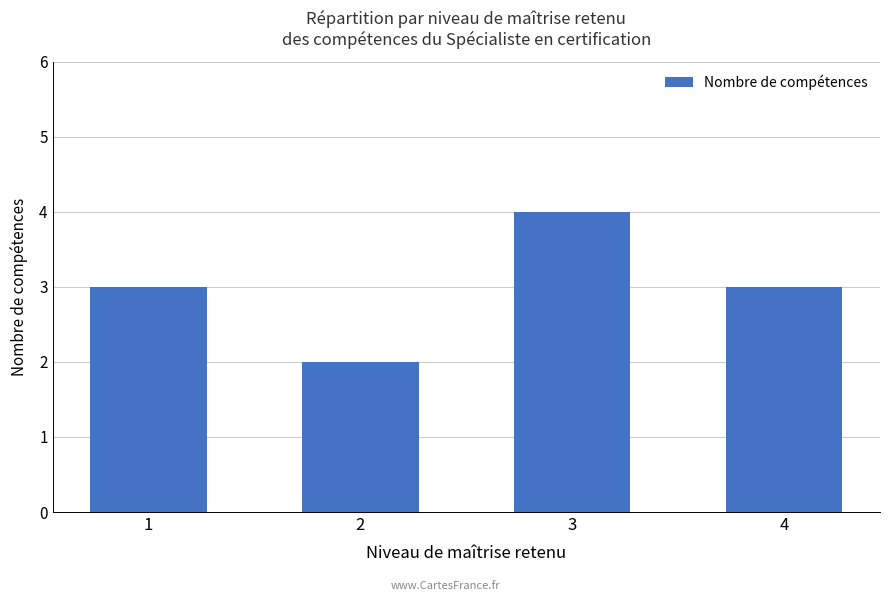

True or false: the data shows 4 at 3.

True